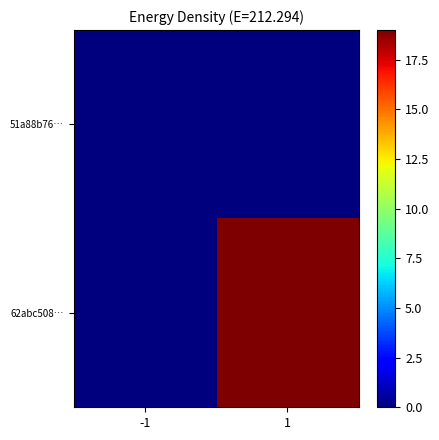

Reading right to left, list all the values displayed in this chart.

51a88b76…: 1=0	-1=0
62abc508…: 1=19	-1=0